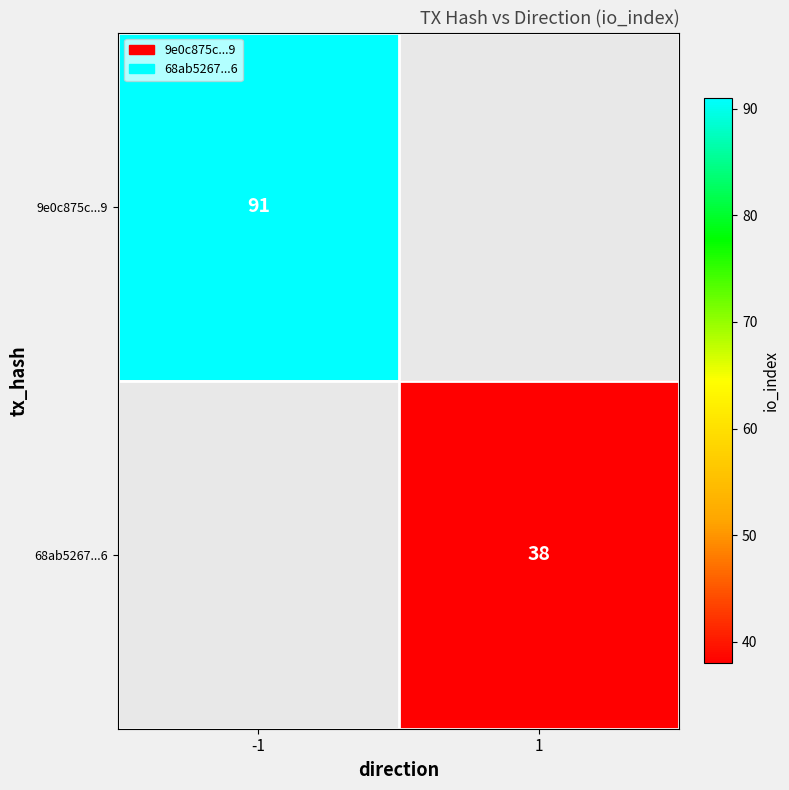

What is the greatest value displayed?

91.0